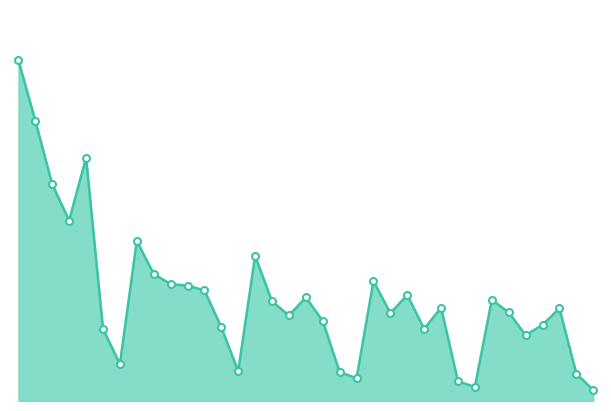

What is the difference between the maximum and second lowest values?

416